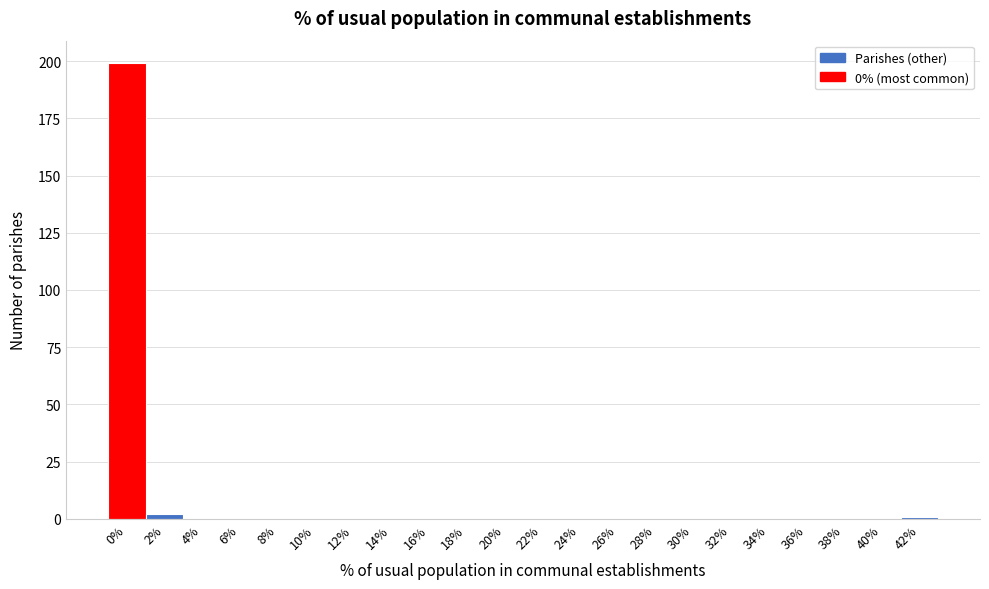

Reading left to right, list all the values displayed in this chart.

0%=199	2%=2	4%=0	6%=0	8%=0	10%=0	12%=0	14%=0	16%=0	18%=0	20%=0	22%=0	24%=0	26%=0	28%=0	30%=0	32%=0	34%=0	36%=0	38%=0	40%=0	42%=1